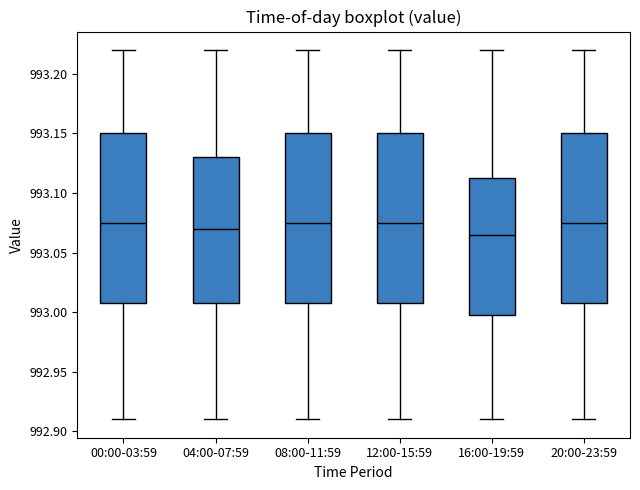

Where does the upper whisker of the box for 20:00-23:59 end on the y-axis? The values are not printed on the chart, so give them approximately, as read against the axis.

993.220